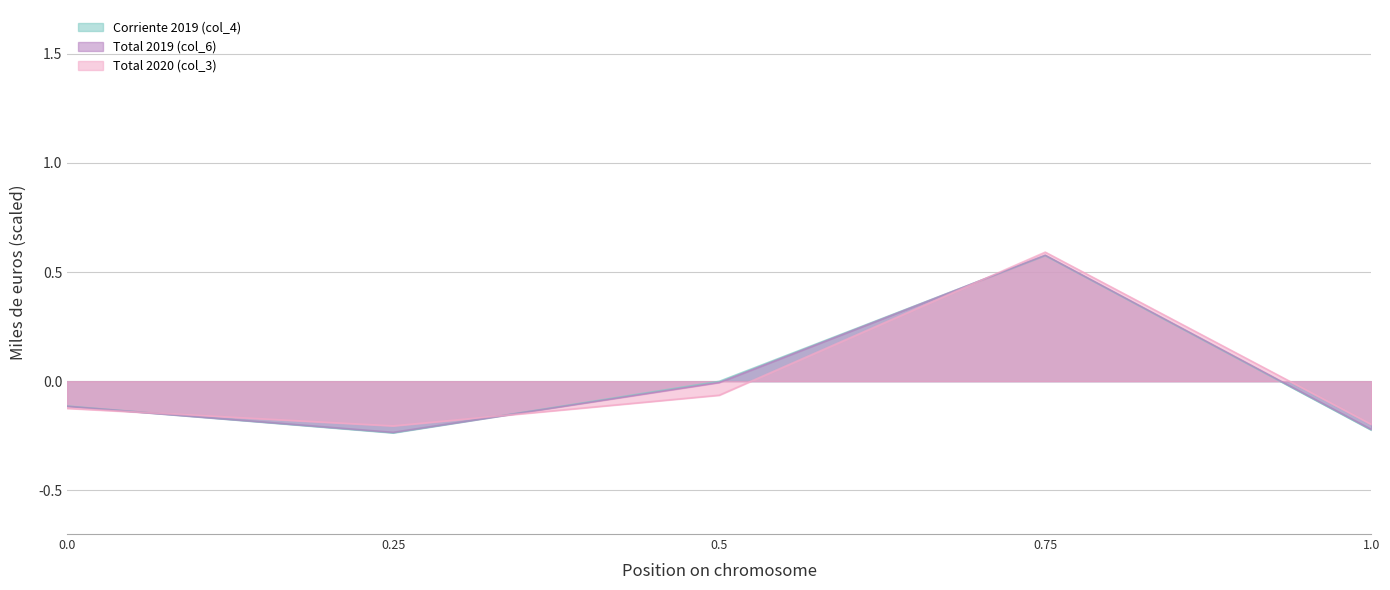

Which series has the widest spread of values?

Corriente 2019 (col_4)